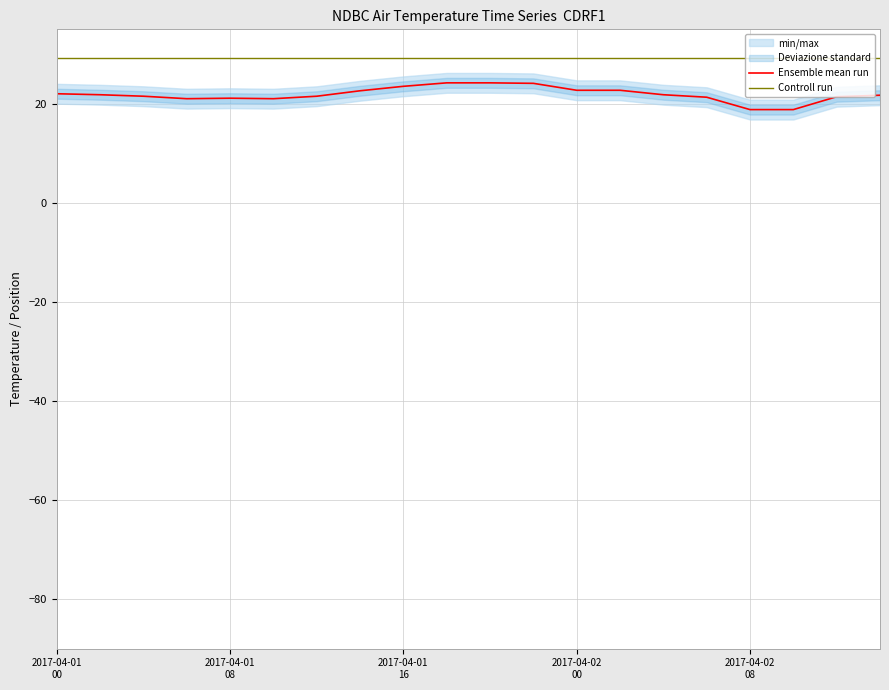

What is the approximate value of Controll run at 9?

29.1